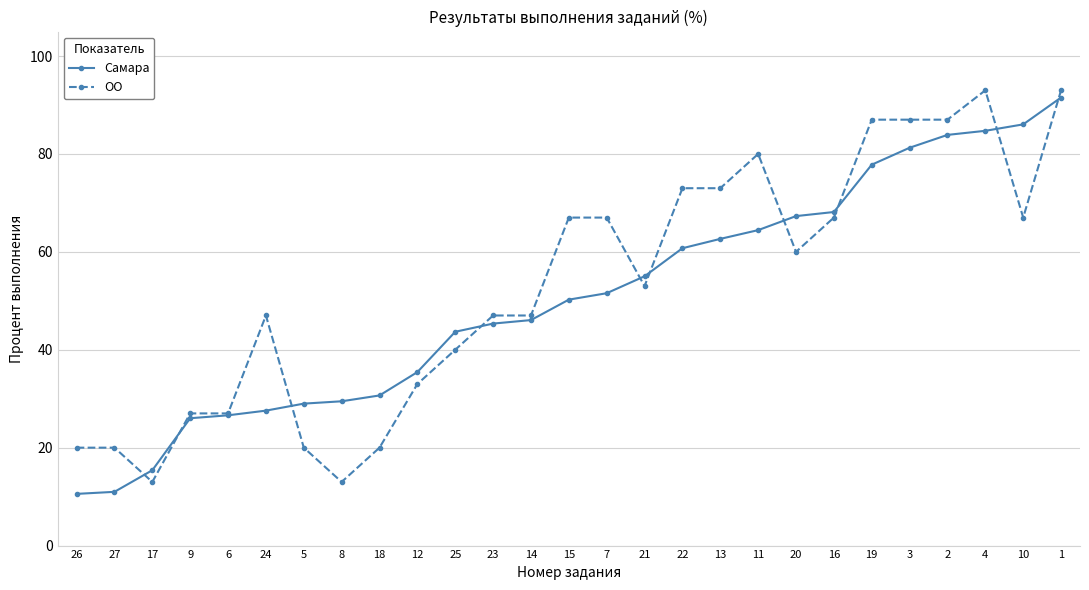

What is the spread (max minus min) of values at 23?

1.7